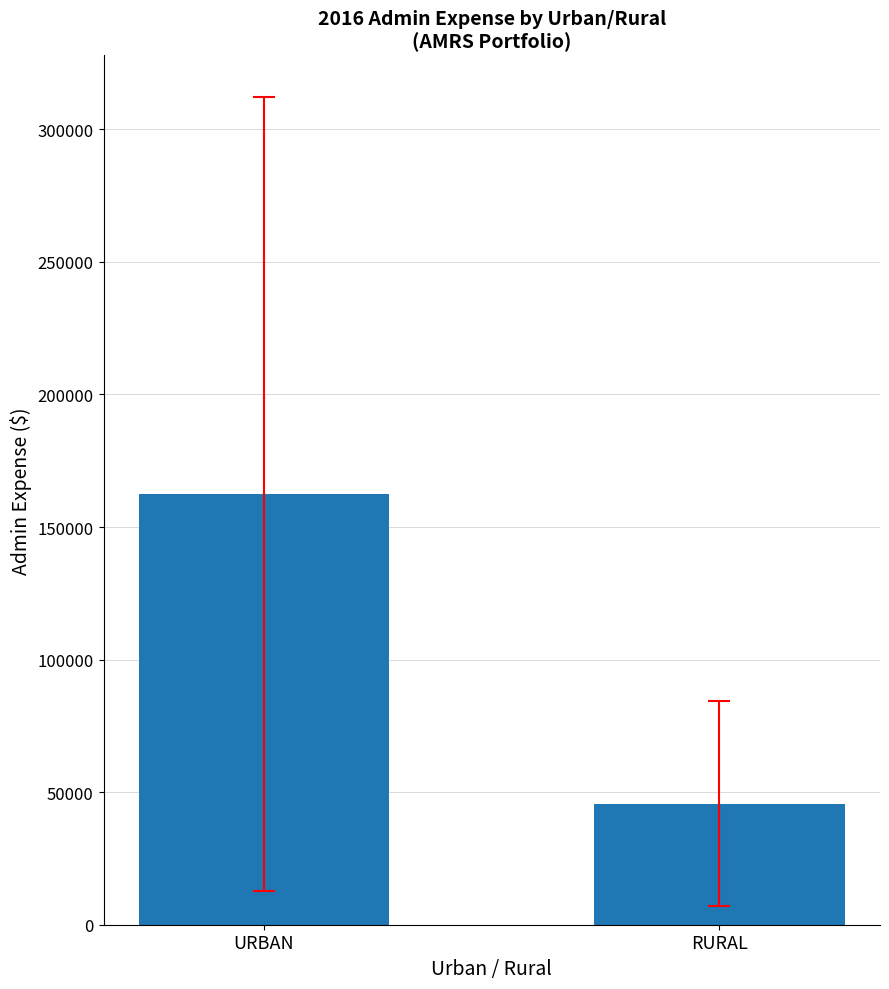

What is the label of the 1st bar from the right?

RURAL